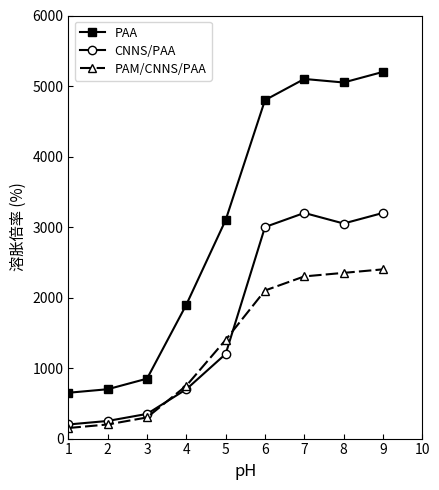

What is the sum of all PAM/CNNS/PAA values?

11950